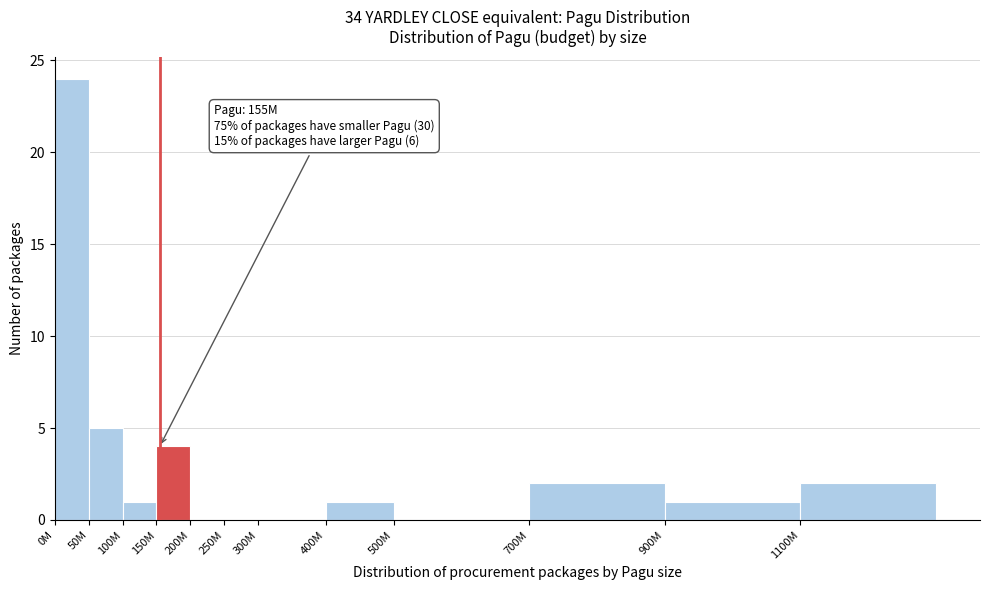

Reading right to left, list all the values displayed in this chart.

1100M=2	900M=1	700M=2	500M=0	400M=1	300M=0	250M=0	200M=0	150M=4	100M=1	50M=5	0M=24